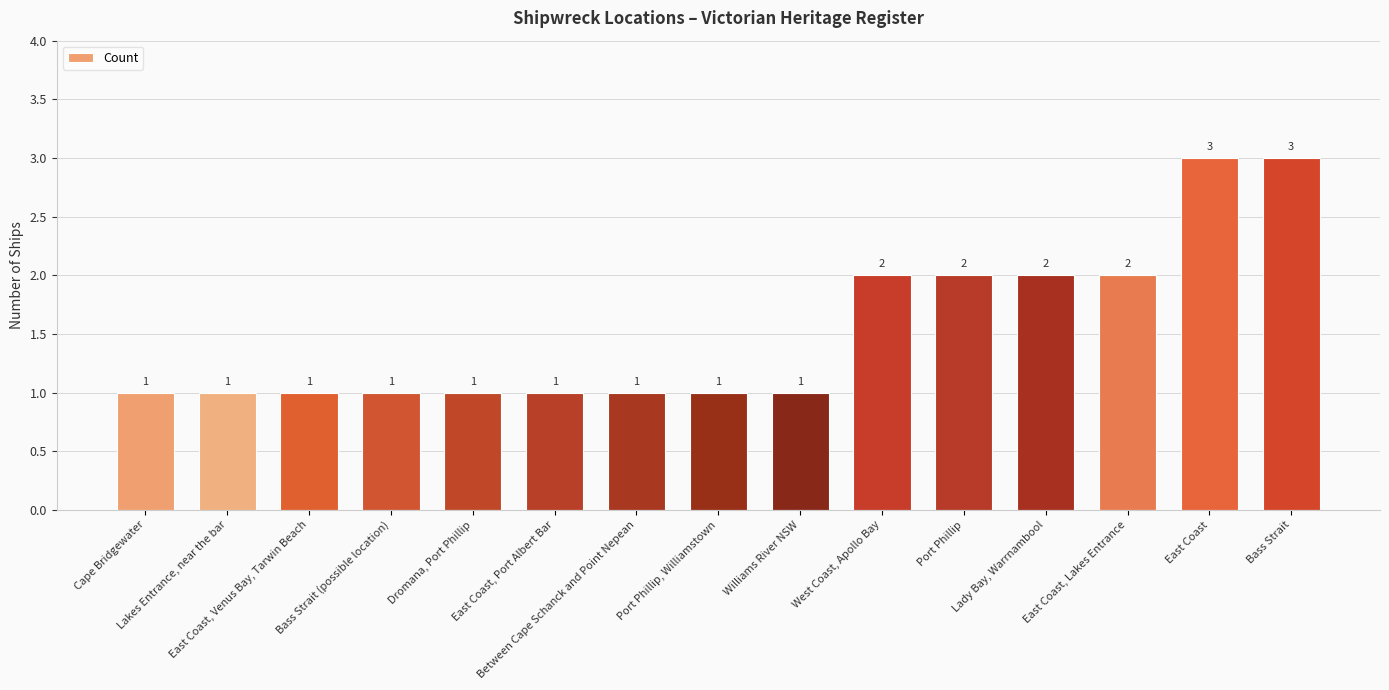

What is the value of the 14th bar from the left?

3